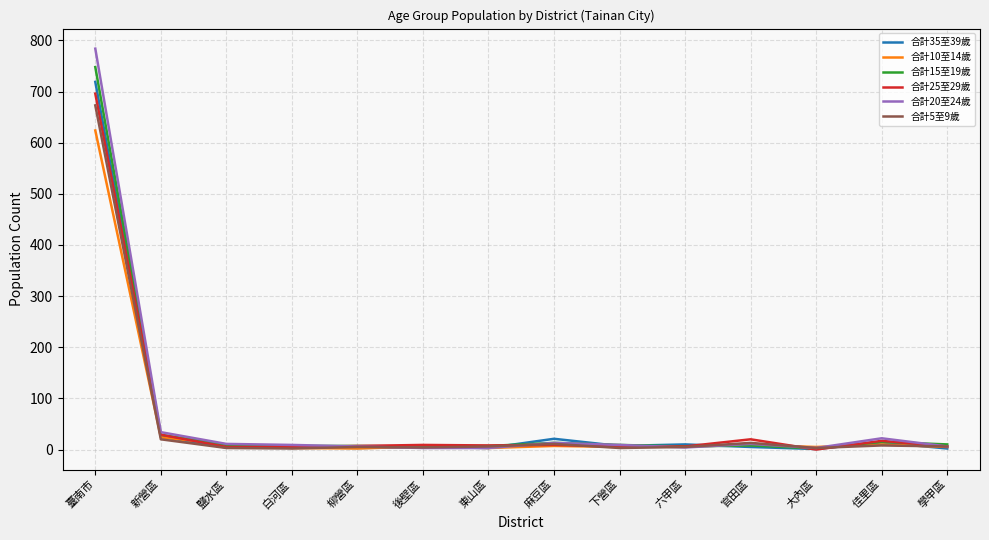

Which series has the largest range (max minus min)?

合計20至24歲